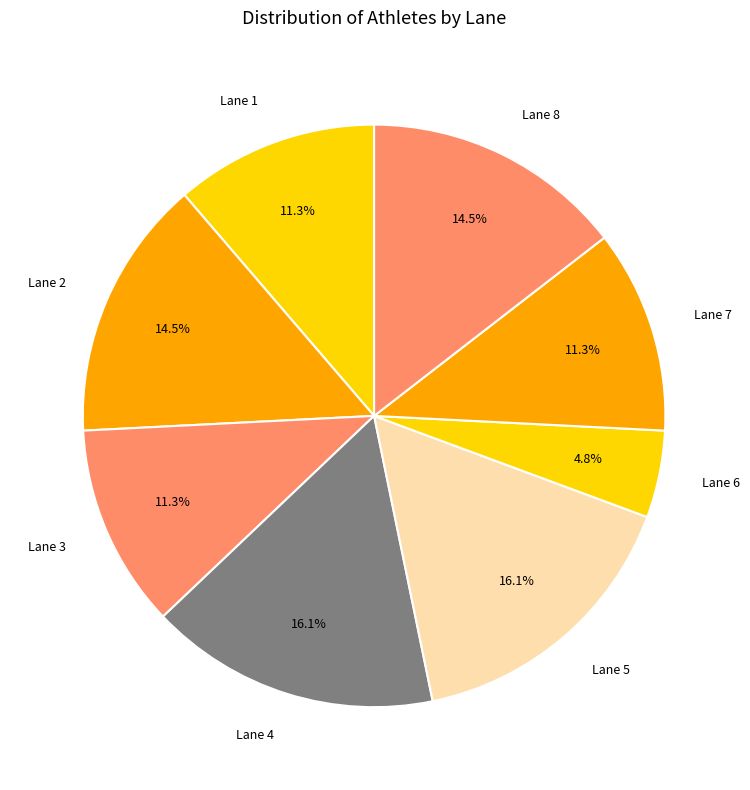

Combined, what portion of the pie is Lane 7 and Lane 2?

25.8%